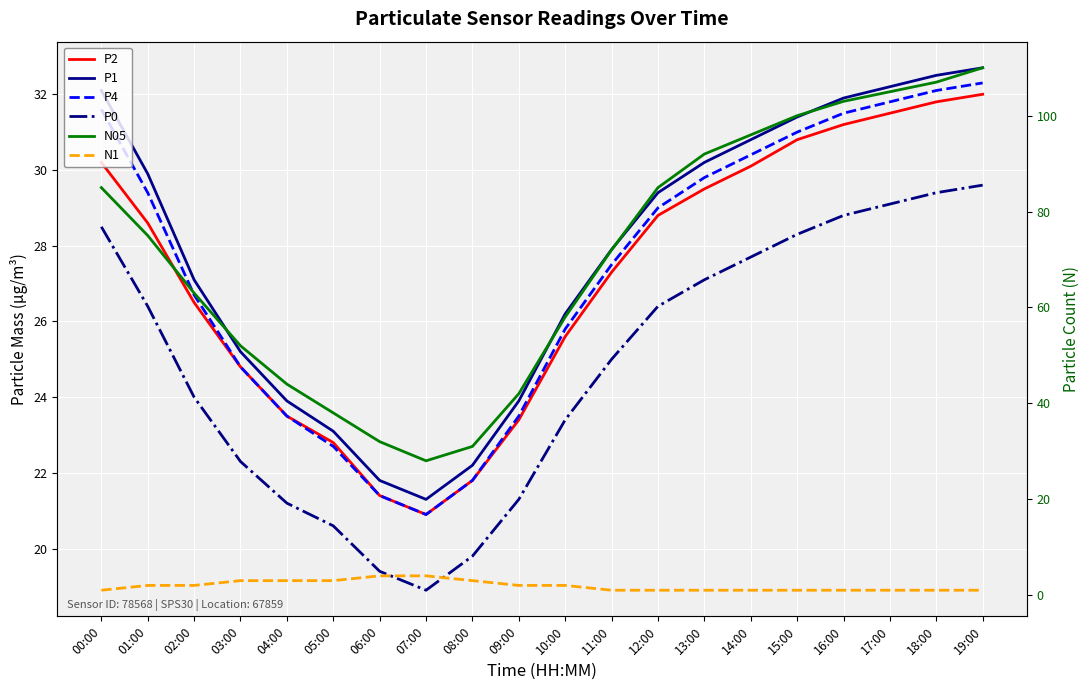

What is the average value of the N05 series?

70.9